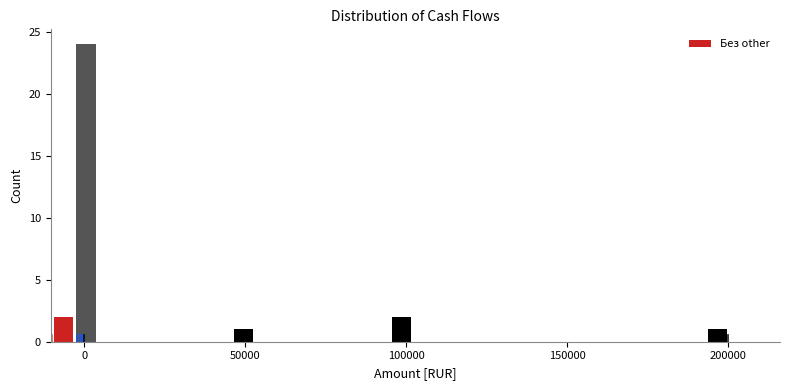

Read against the x-axis, roughly where is the centre of the tallest bar?

0